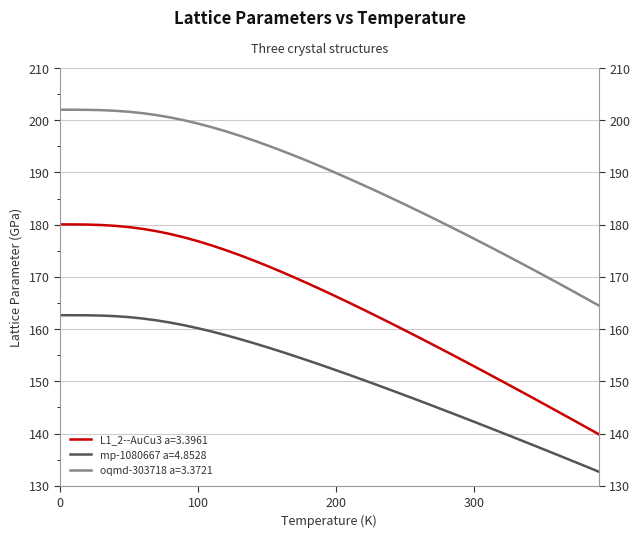

True or false: oqmd-303718 a=3.3721 and L1_2--AuCu3 a=3.3961 cross at least once.

False